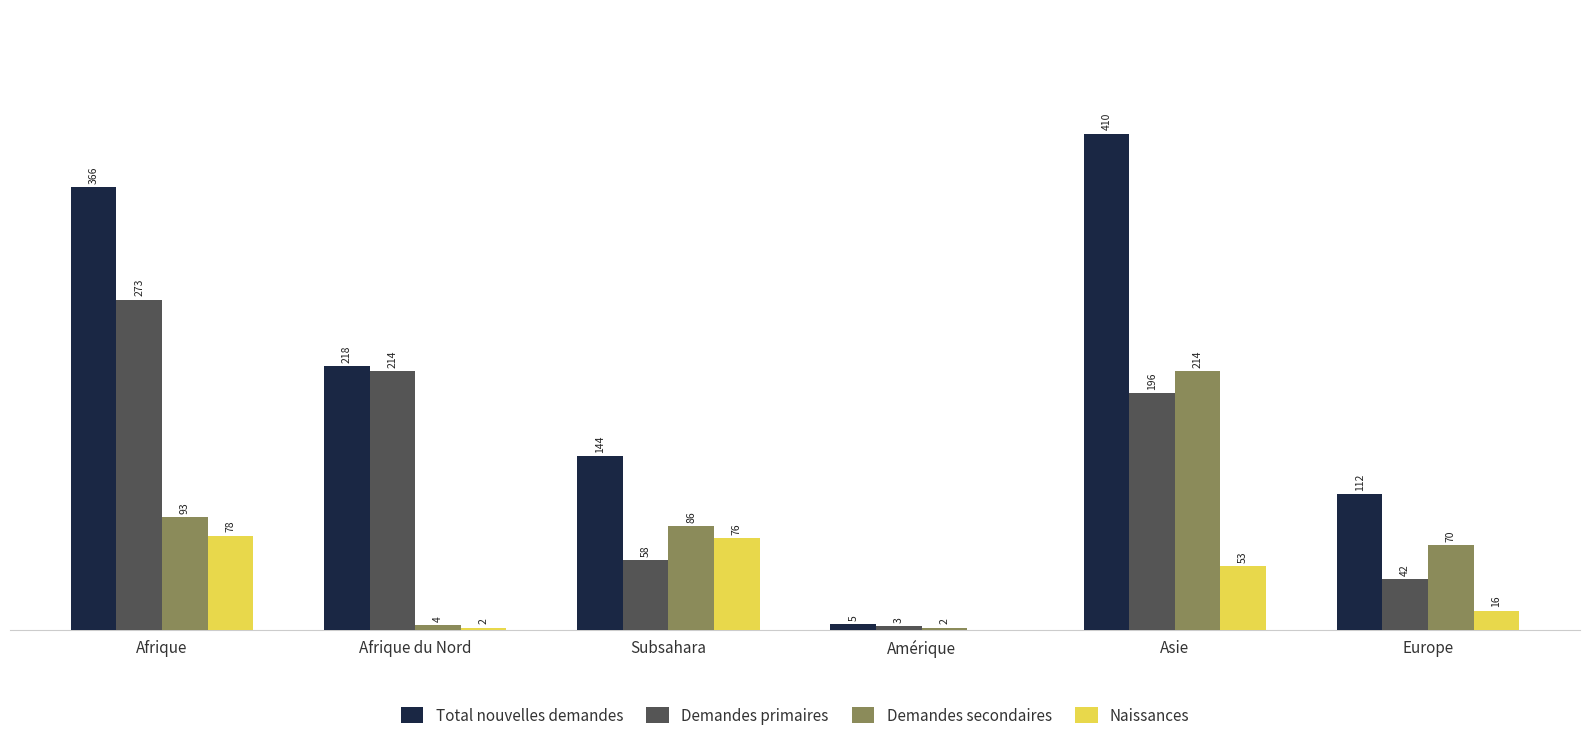

Which series changed the most between Asie and Europe?

Total nouvelles demandes